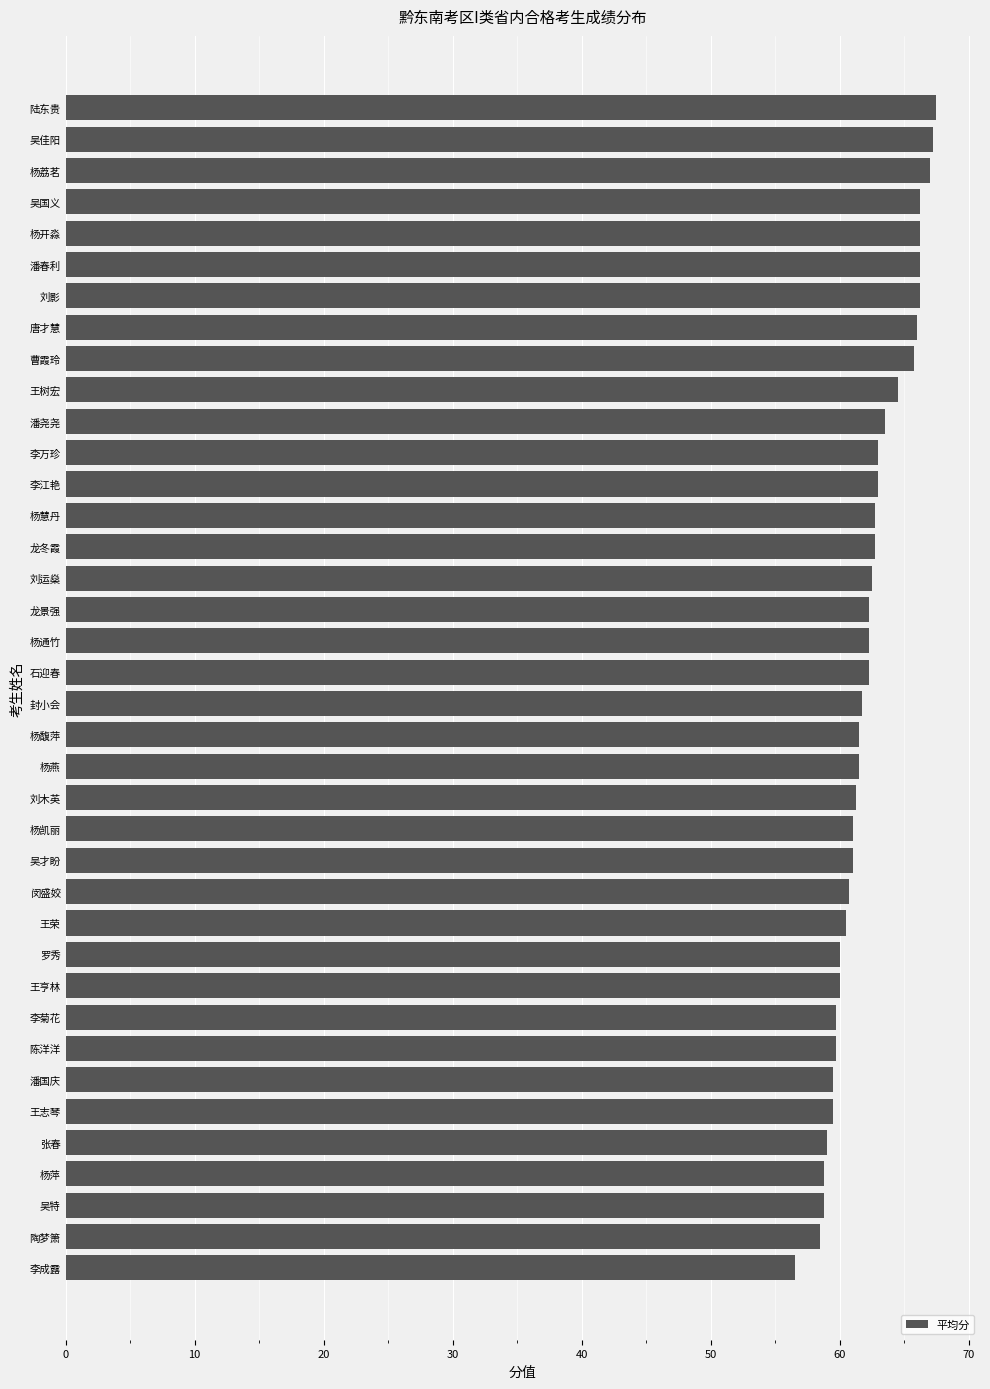

Which has a higher value, 杨凯丽 or 龙冬霞?

龙冬霞